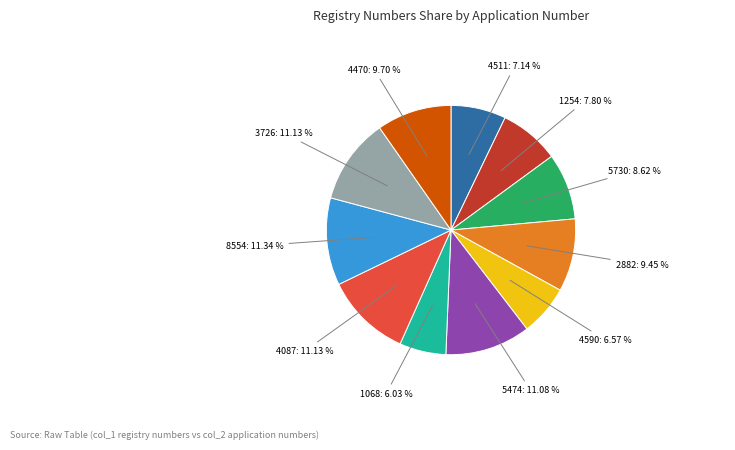

How many slices are in this pie chart?

11